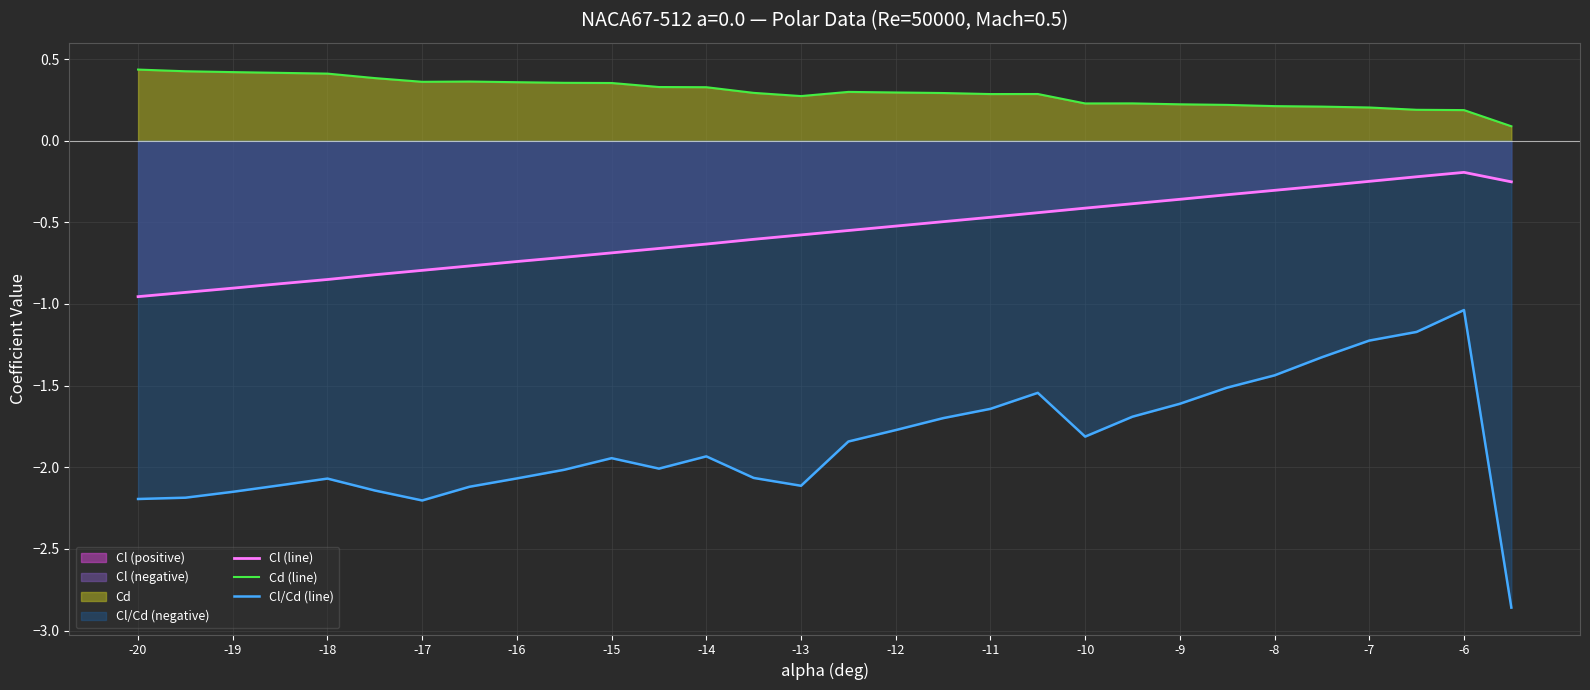

What is the sum of all Cl/Cd (line) values?

-55.5